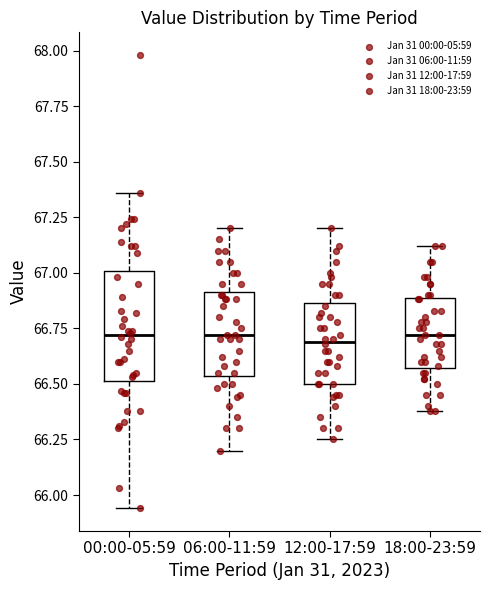

Which box is the tallest, from its lower edge to its upper edge?

00:00-05:59